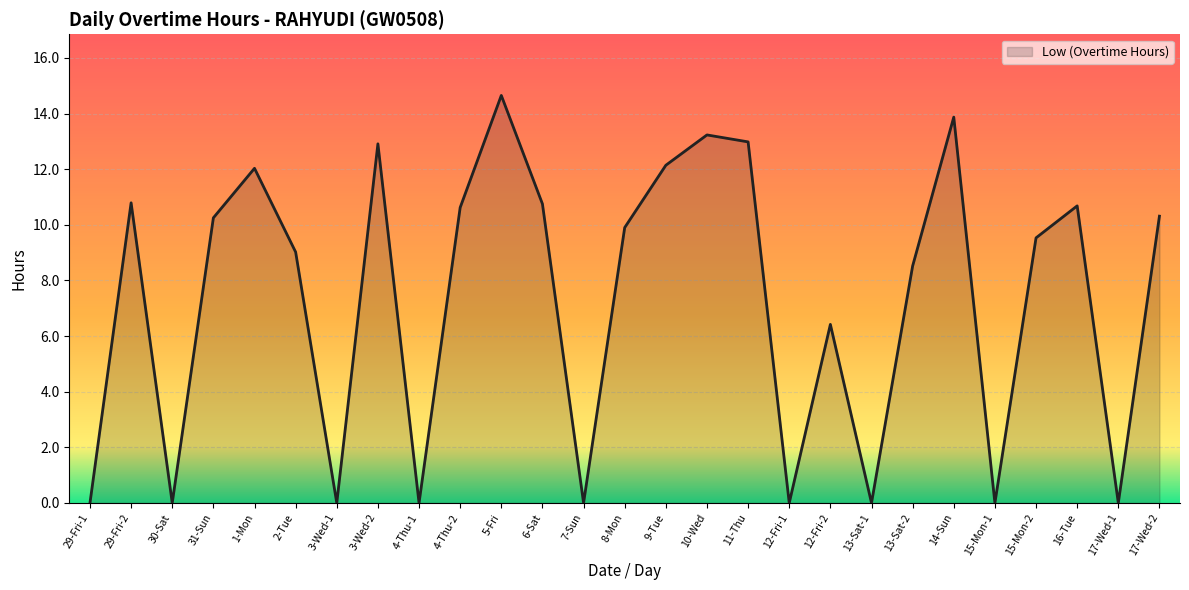

What is the sum of the values at 11-Thu and 29-Fri-2?

23.8